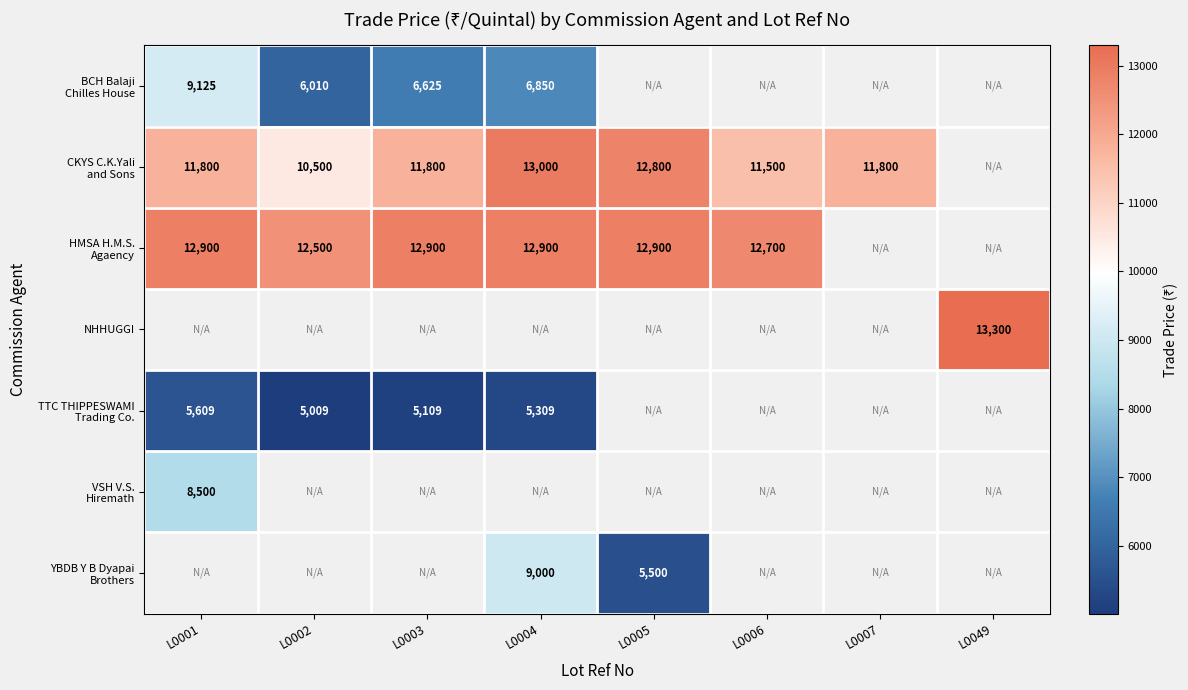

Which series changed the most between L0001 and L0006?

CKYS C.K.Yali and Sons